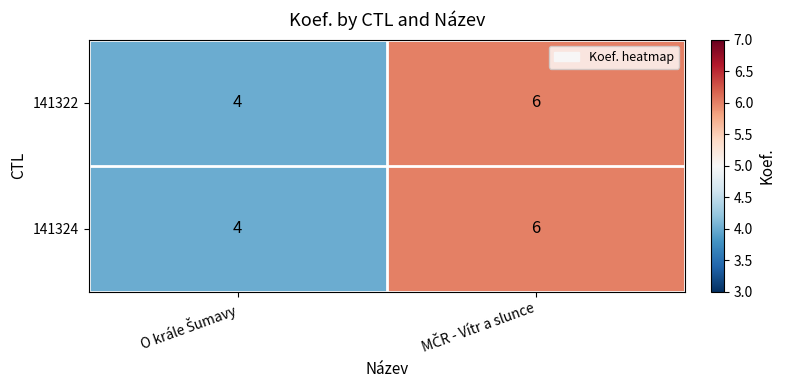

What is the greatest value displayed?

6